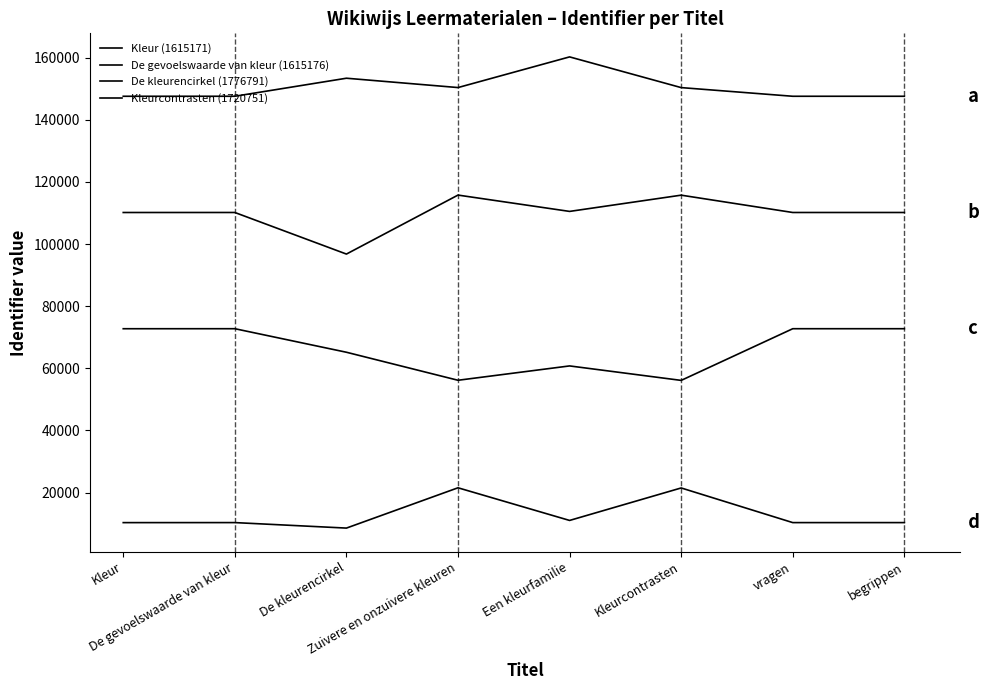

Is this an area chart (filled region under the line)?

No